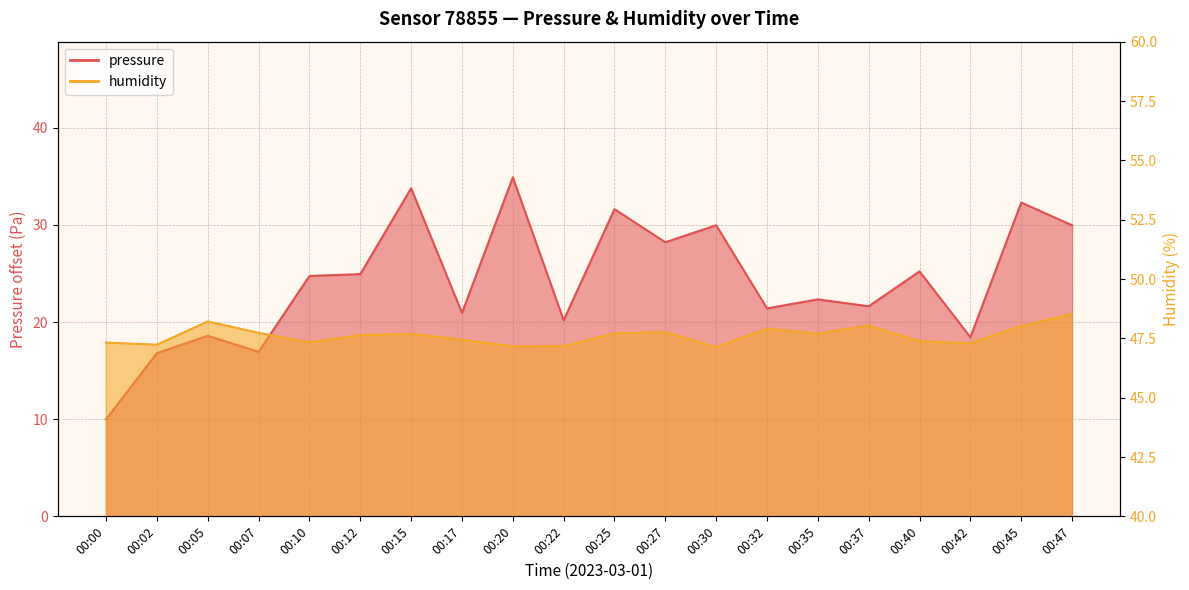

At which label is pressure closest to 22?

00:35